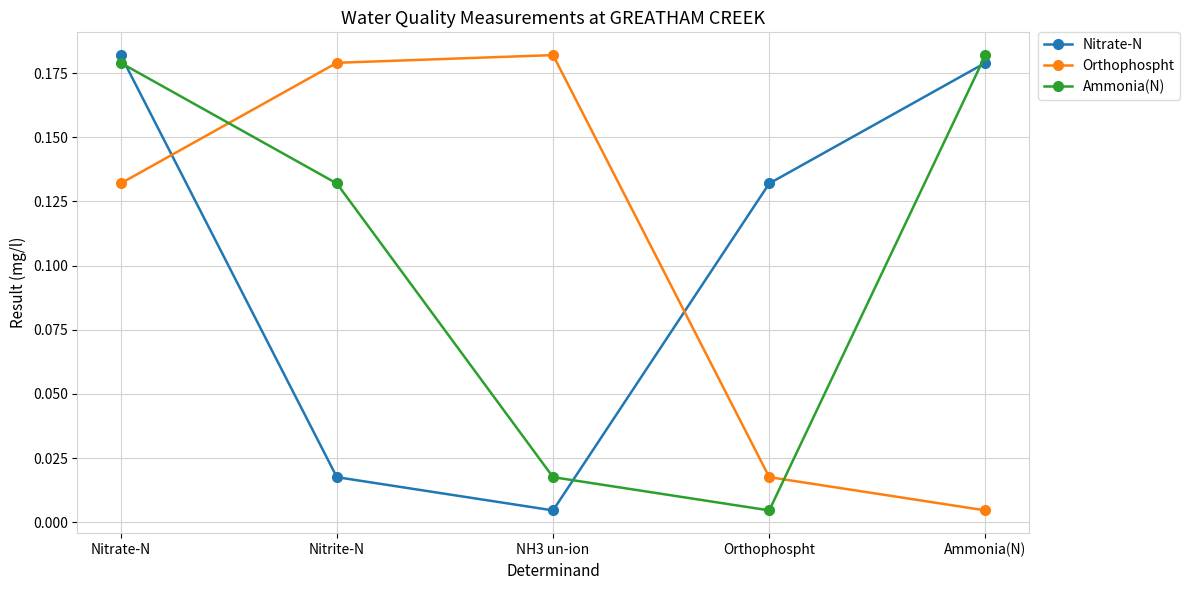

Where is the first local minimum for Nitrate-N?

NH3 un-ion